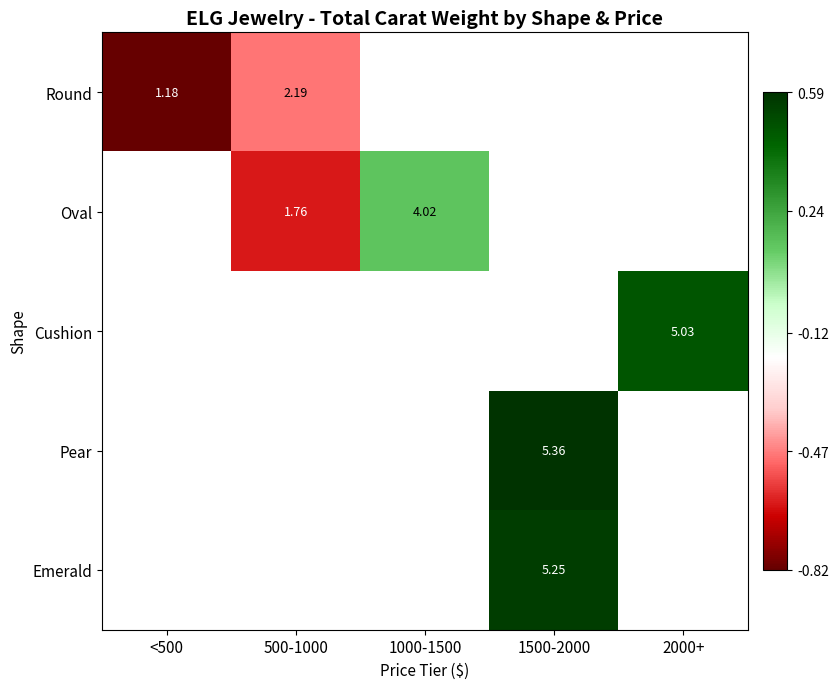

What is the greatest value displayed?

0.6